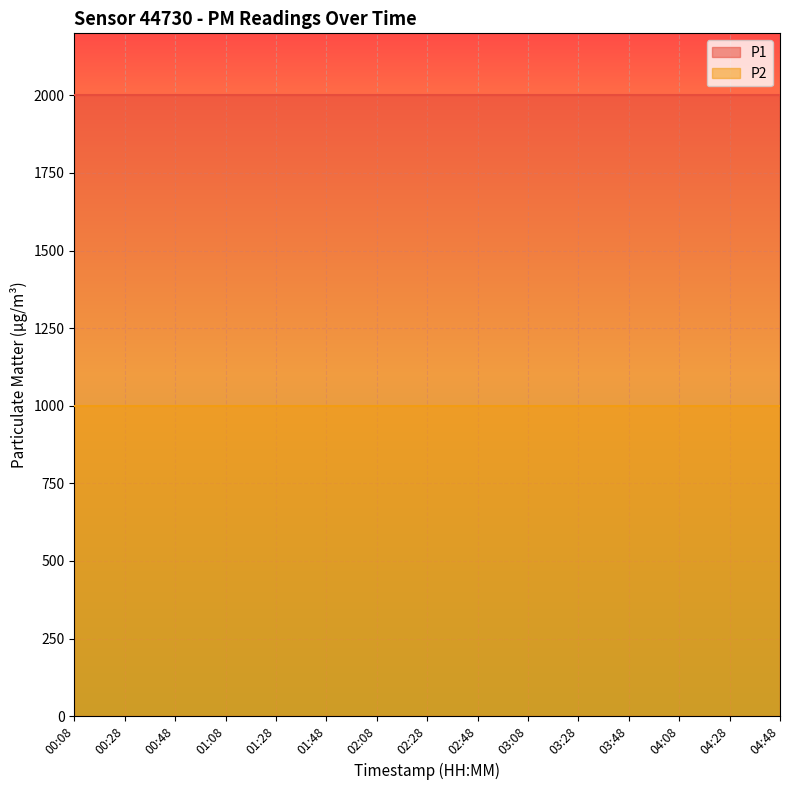

True or false: P1 and P2 intersect in this chart.

False